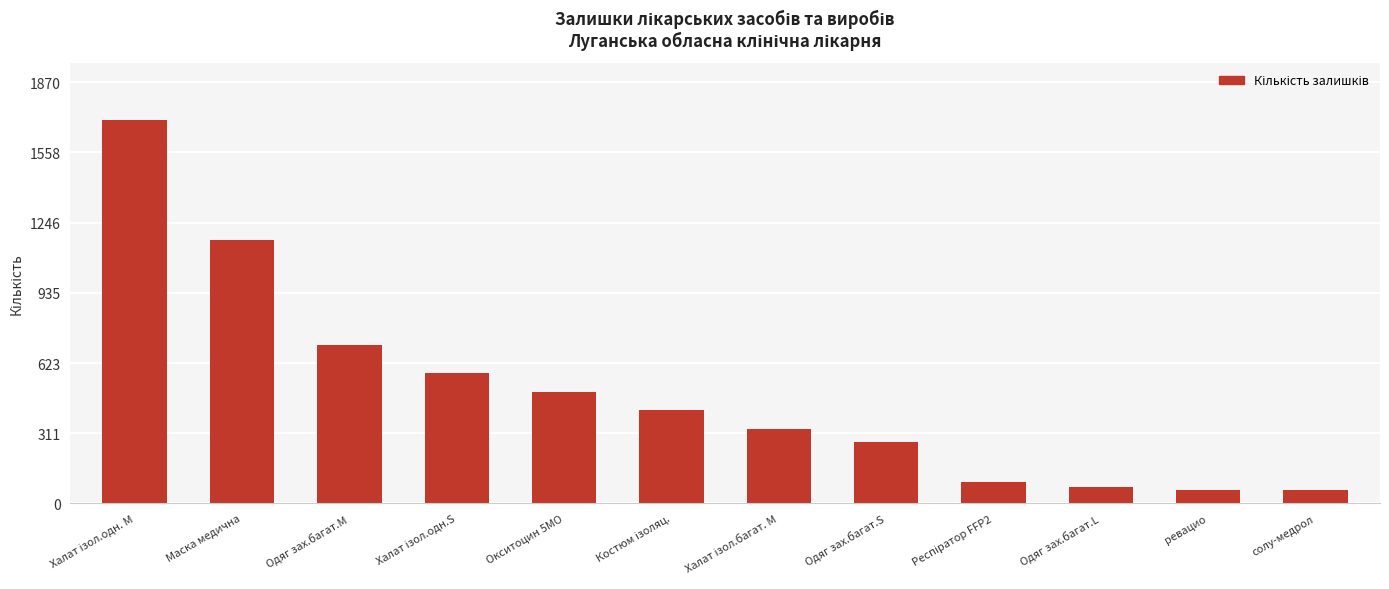

The value at ревацио is 60. True or false?

True